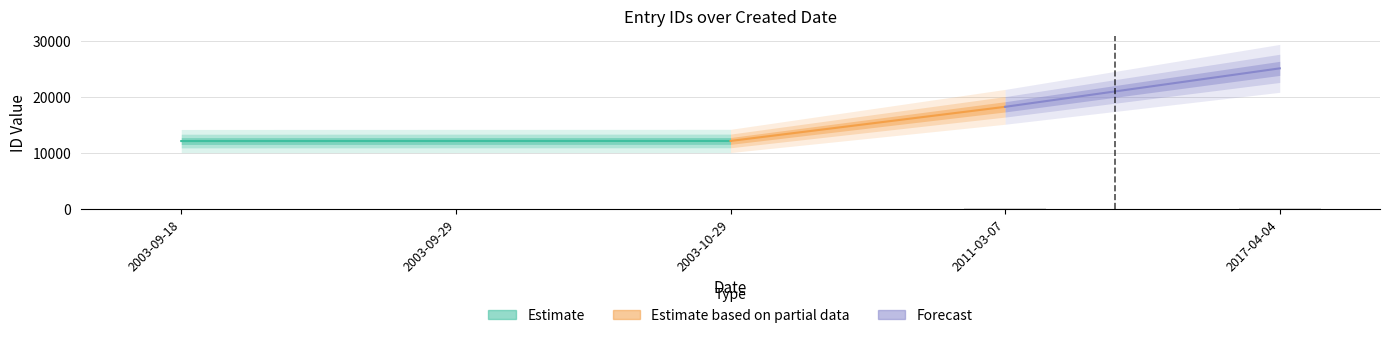

Reading right to left, transcribe all the data shown in this chart.

25069	18223	12152	12146	12134